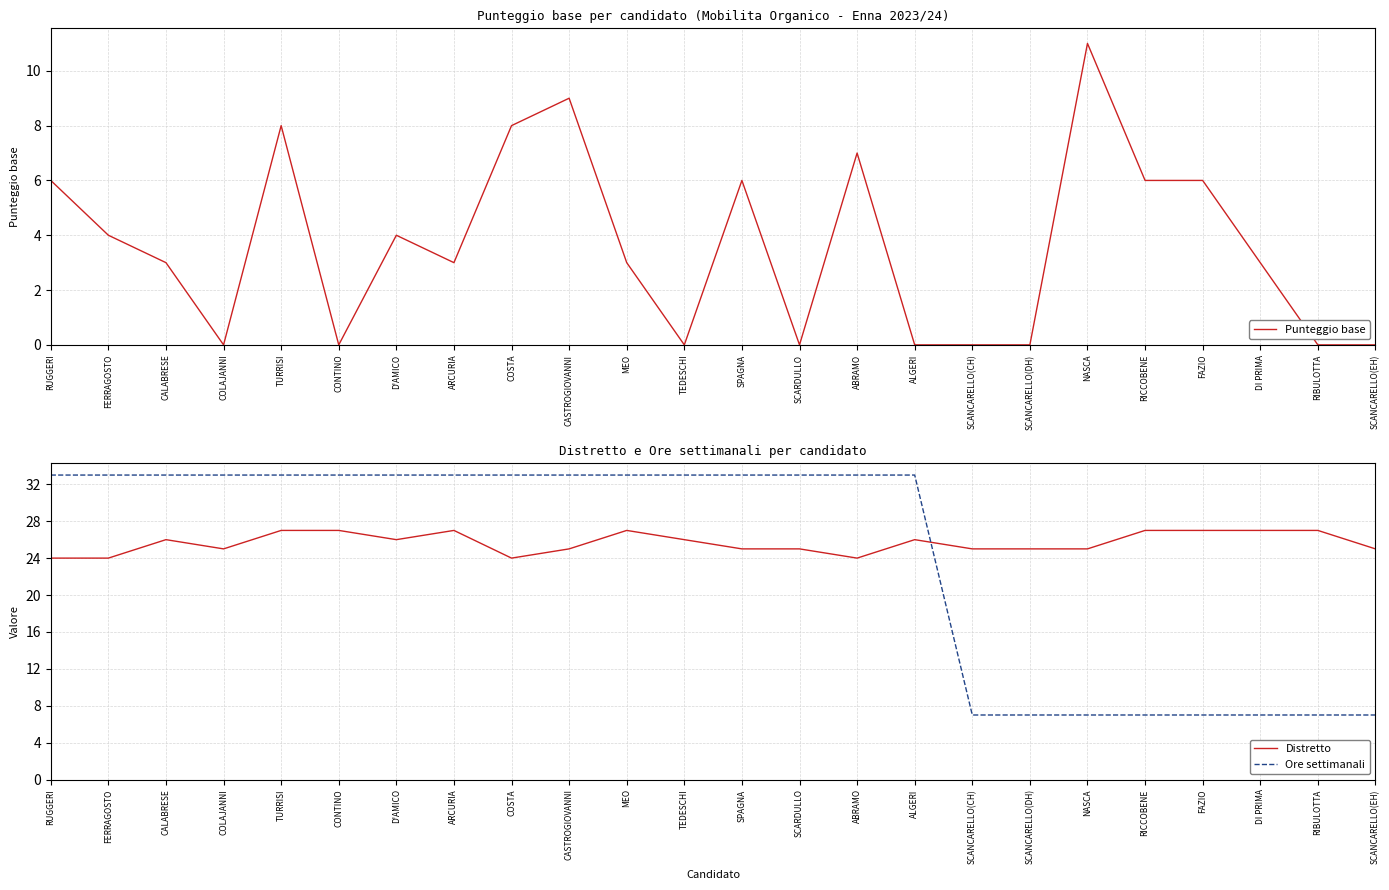

What position from the left is RIBULOTTA?

23